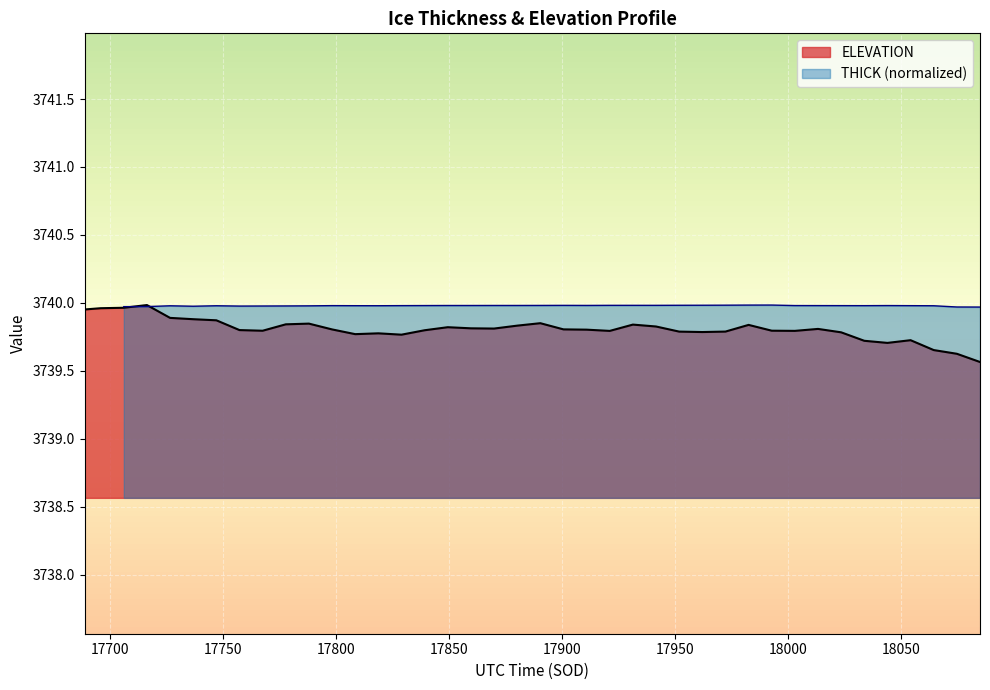

True or false: the data shows 5137.6 at 17900.6838.

False